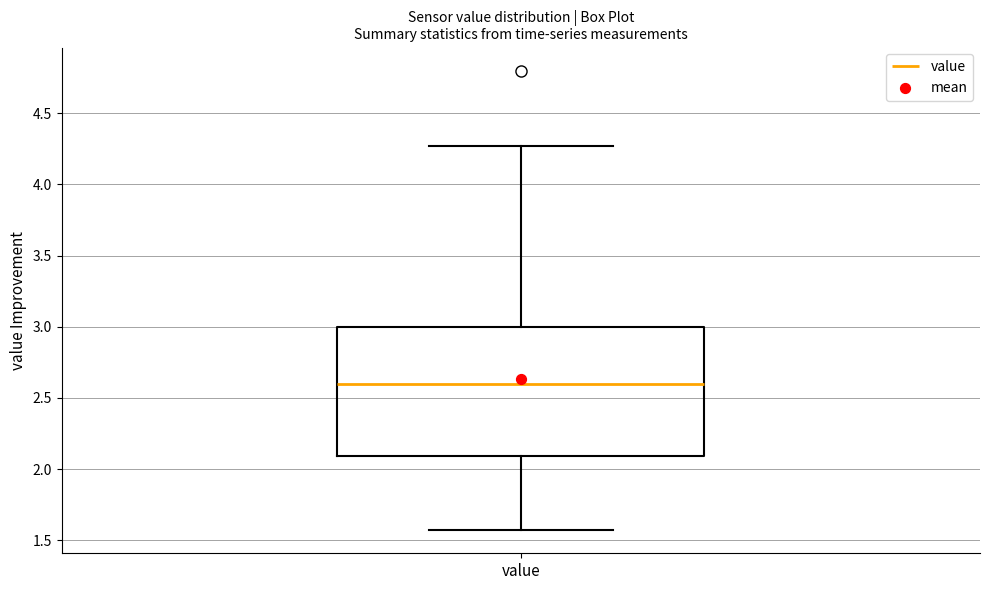

Read this box plot against the y-axis: the position of the median line, the range covered by the box, and the ends of both whiskers. The values are not printed on the chart, so give them approximately, as read against the axis.

median 2.60, box 2.10 to 3.00, whiskers 1.55 to 4.25